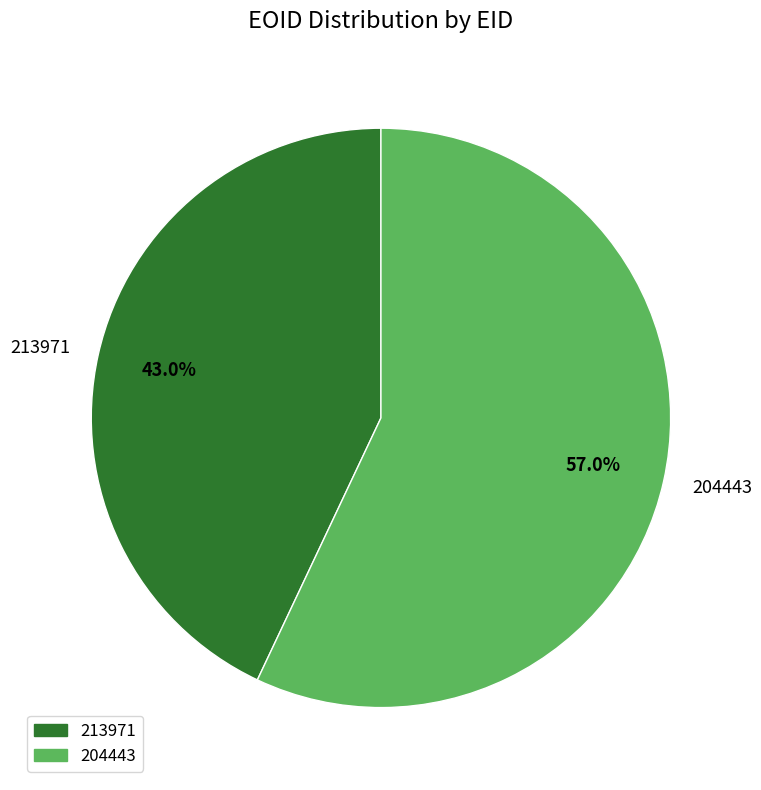

What is the smallest slice in the pie chart?

213971